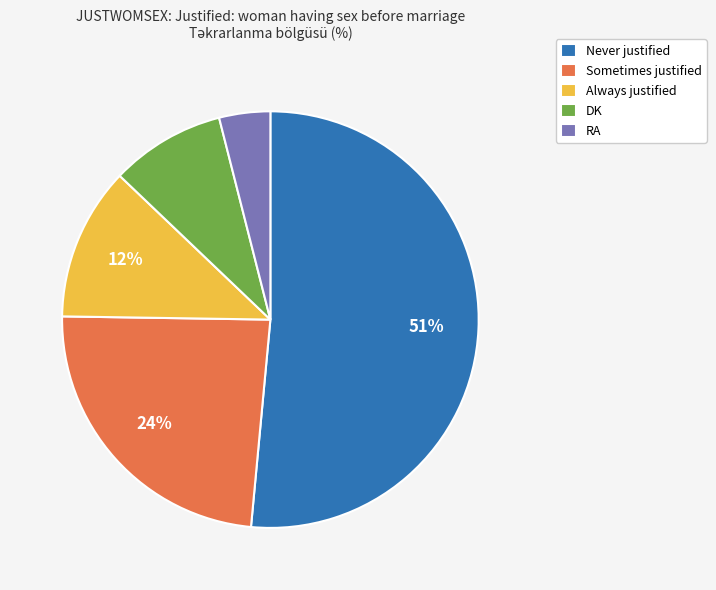

Which has a higher value, Sometimes justified or RA?

Sometimes justified